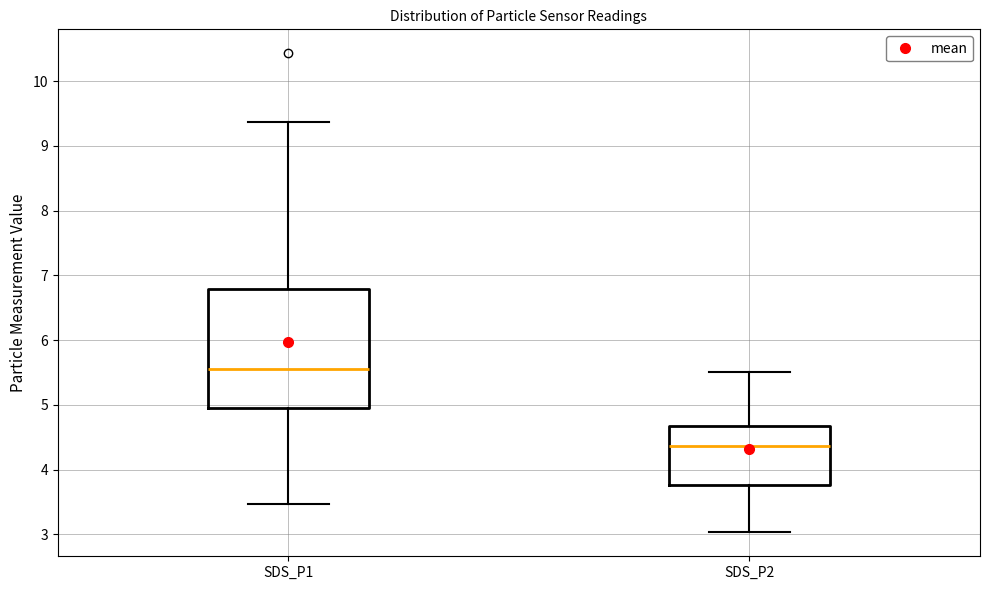

Reading left to right, transcribe this box plot: for each box, give where its median line is, the range the box spans, and where its two whiskers end, as read against the y-axis. The values are not printed on the chart, so give them approximately, as read against the axis.

SDS_P1: median 5.6, box 4.9 to 6.8, whiskers 3.5 to 9.4
SDS_P2: median 4.4, box 3.8 to 4.7, whiskers 3.0 to 5.5